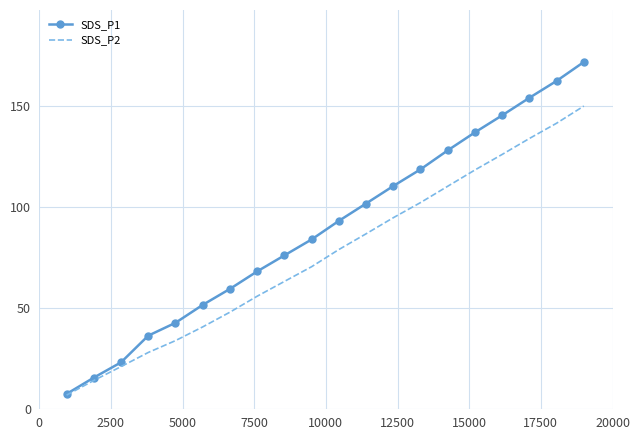

Rank the series by their maximum value, from highest to lowest.

SDS_P1, SDS_P2